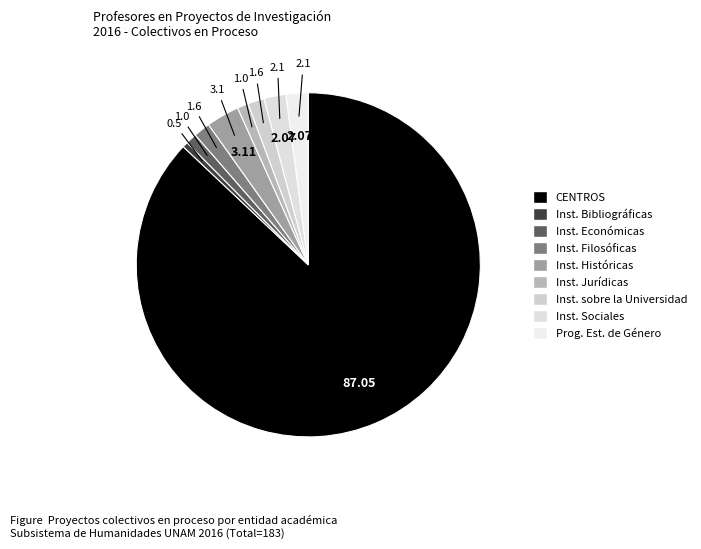

Is there any slice that represents more than half of the pie?

Yes